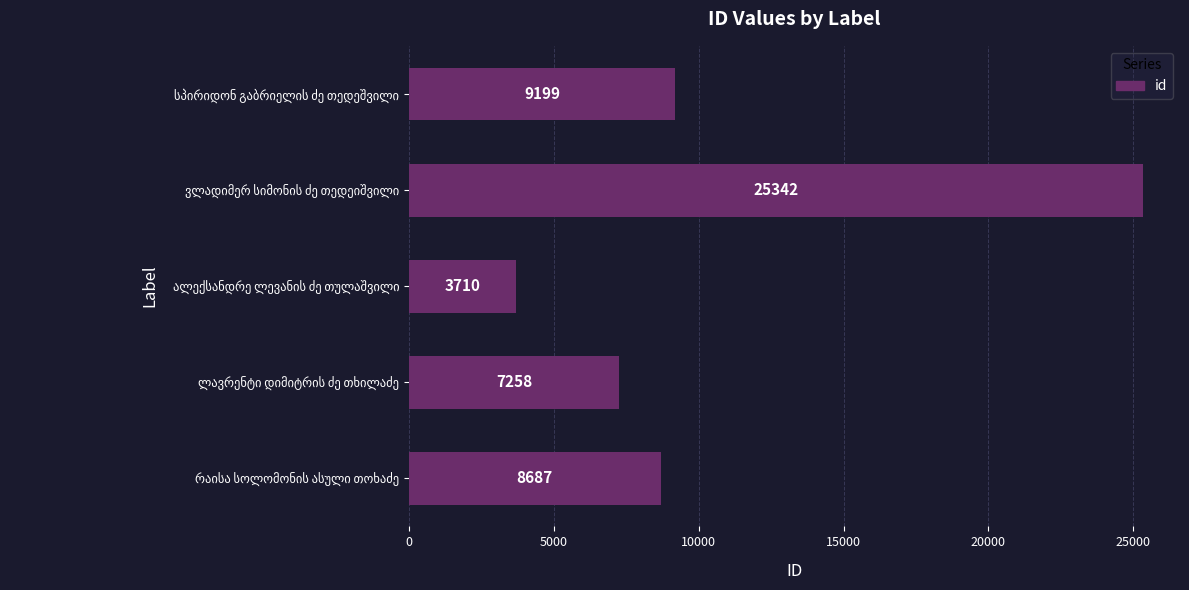

What is the average value?

10839